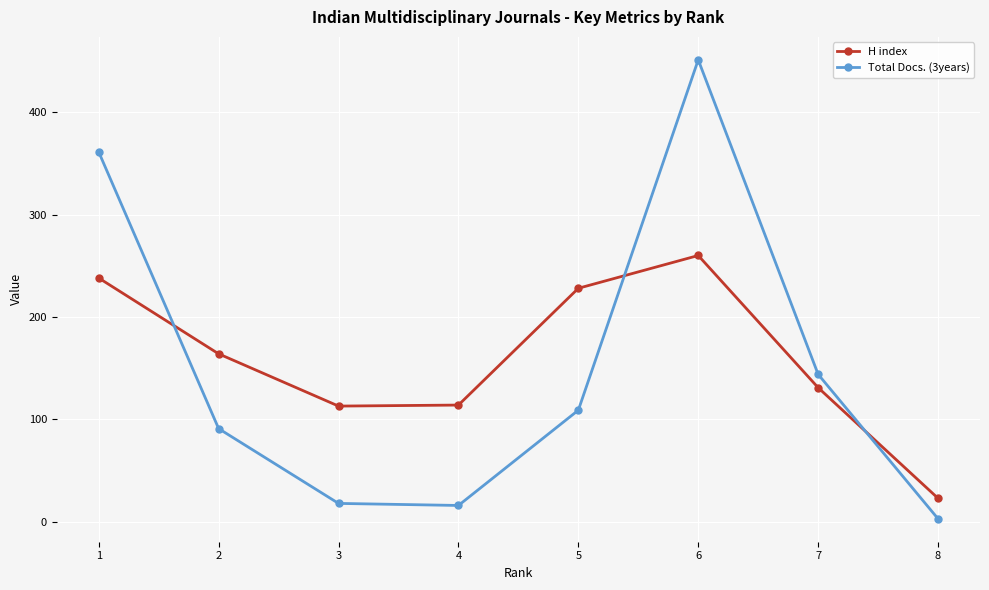

What is the difference between the maximum and minimum values in the Total Docs. (3years) series?

448